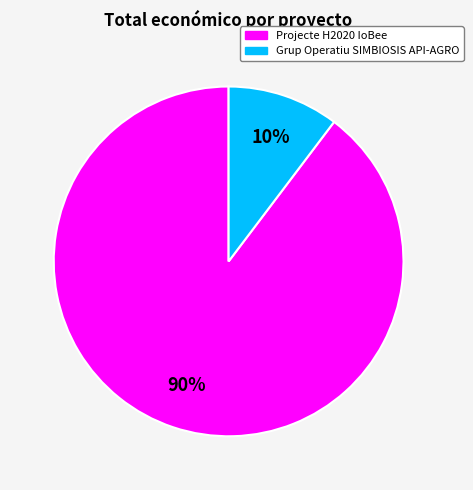

Is the sum of Projecte H2020 IoBee and Grup Operatiu SIMBIOSIS API-AGRO greater than half?

Yes